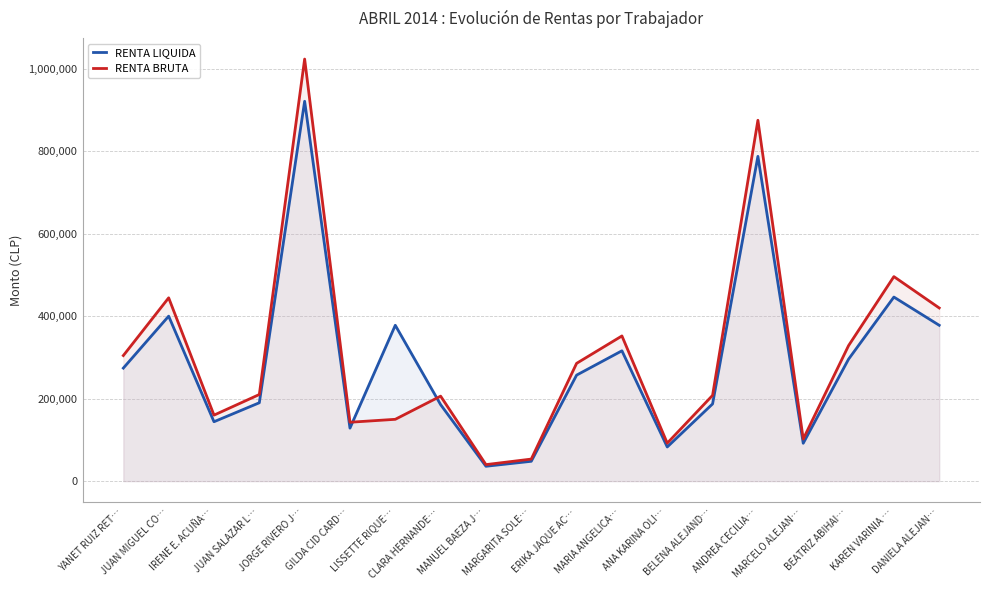

What is the difference between the RENTA LIQUIDA values at ANA KARINA OLI… and MARGARITA SOLE…?

34718